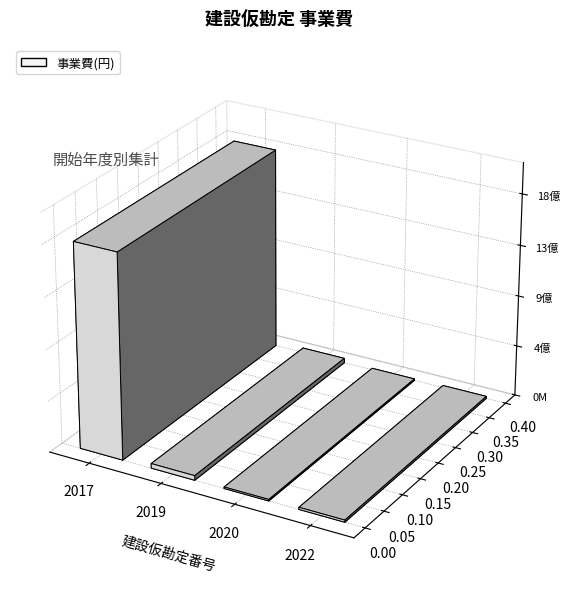

What is the greatest value displayed?

1852644800